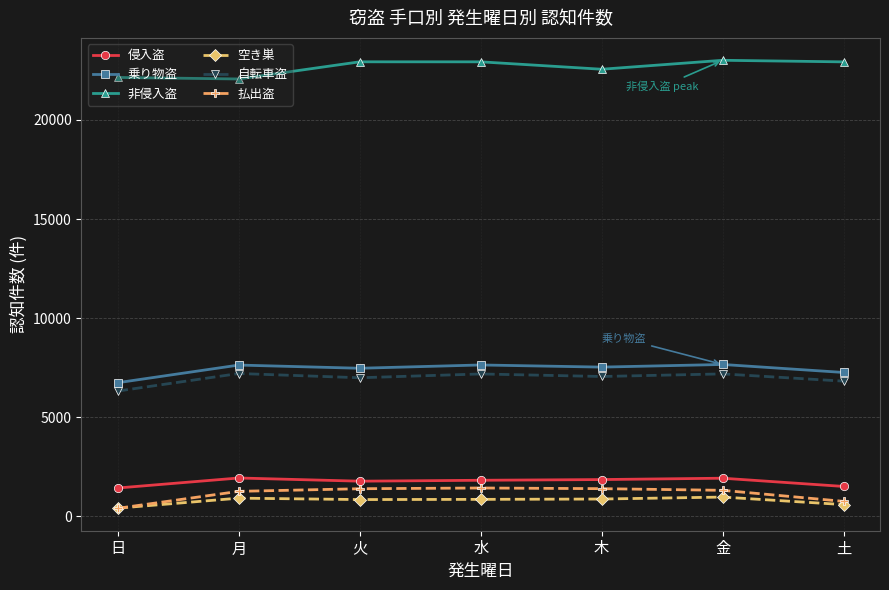

What is the minimum value for 侵入盗?

1422